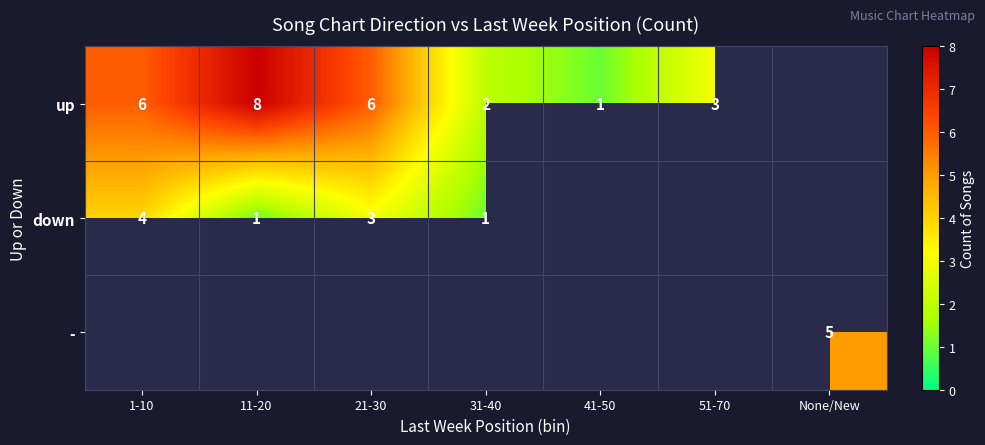

The up series shows 2 at 31-40. True or false?

True